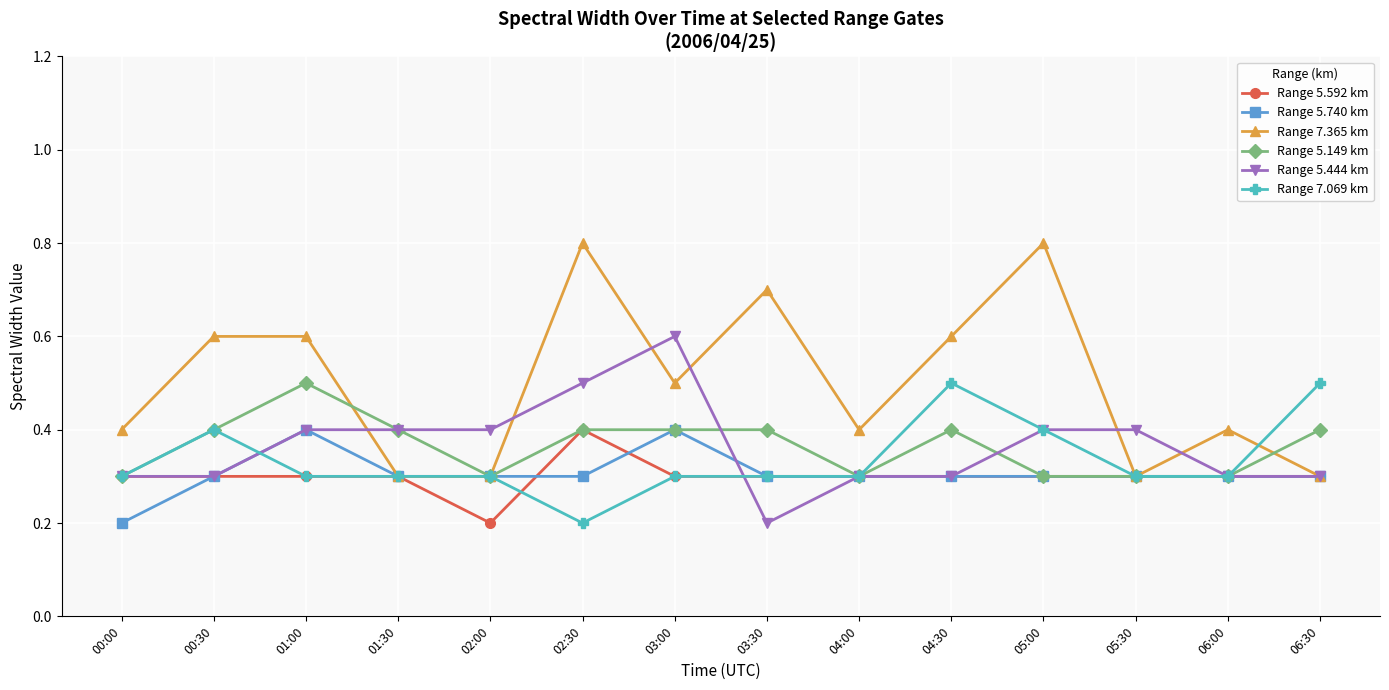

True or false: Range 7.069 km and Range 5.740 km cross at least once.

True